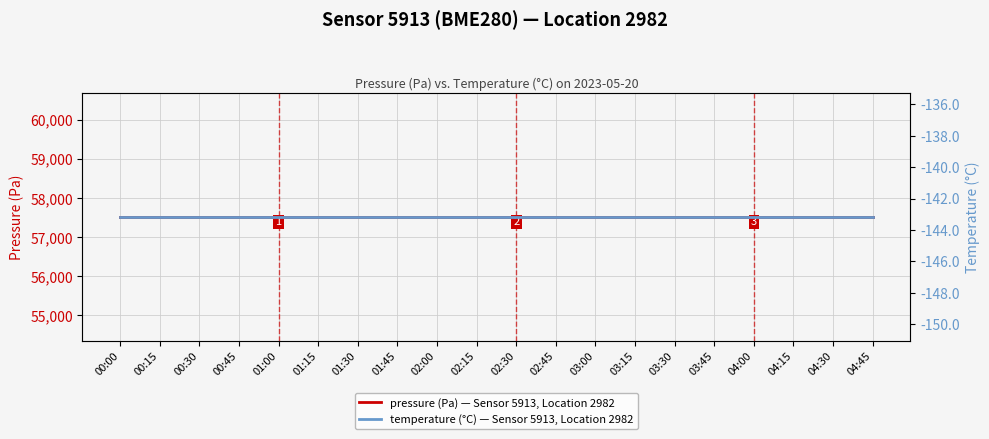

List the series in order of their peak value, lowest first.

temperature (°C) — Sensor 5913, Location 2982, pressure (Pa) — Sensor 5913, Location 2982